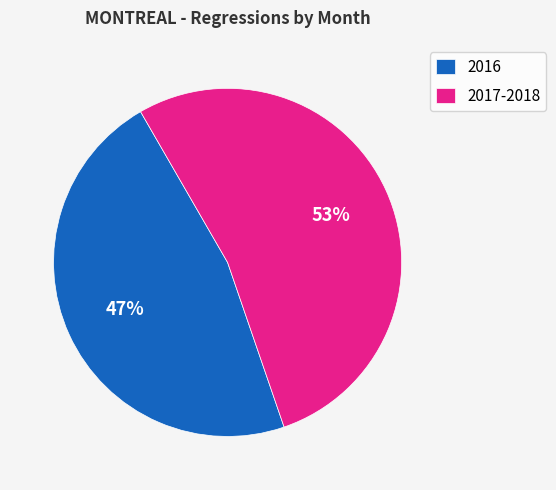

Which has a higher value, 2017-2018 or 2016?

2017-2018